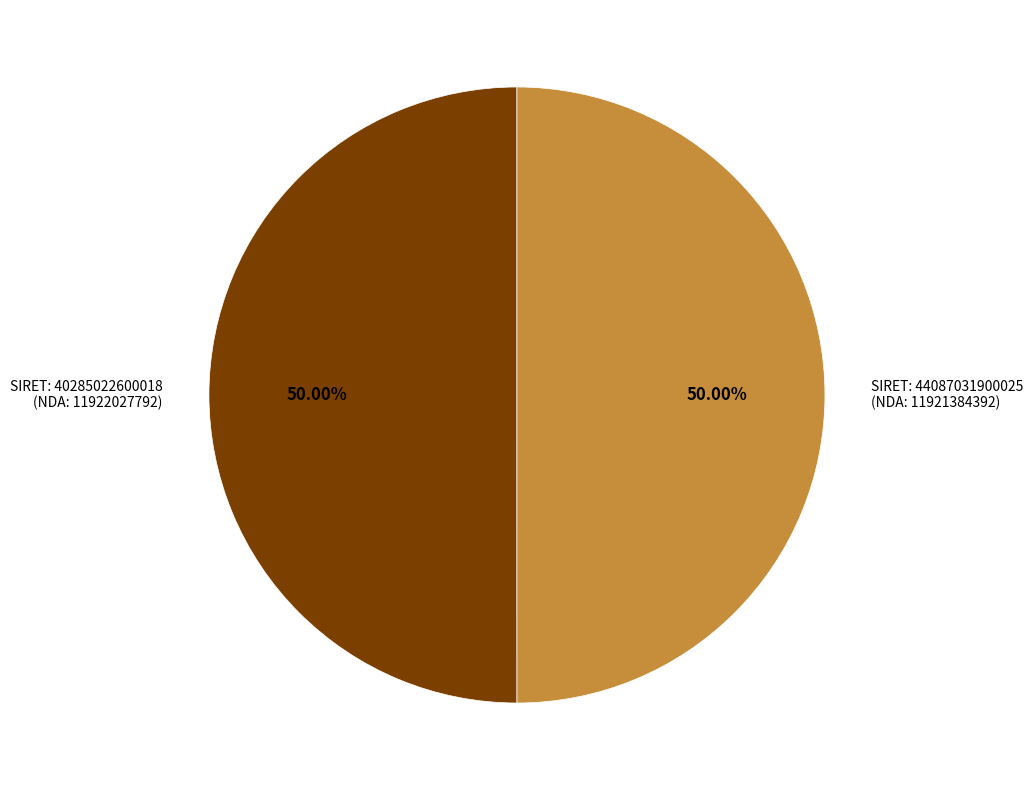

What is the ratio of the value at SIRET: 44087031900025 (NDA: 11921384392) to the value at SIRET: 40285022600018 (NDA: 11922027792)?

1.0